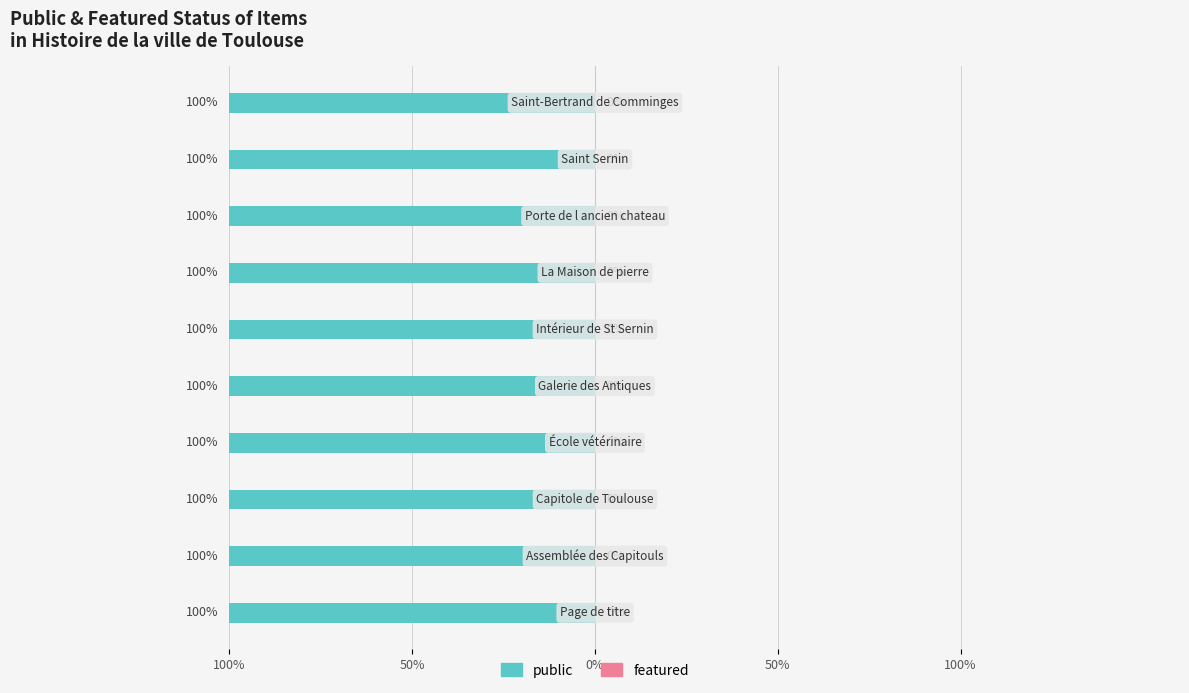

At Saint Sernin, list the series in order from largest to smallest.

public, featured